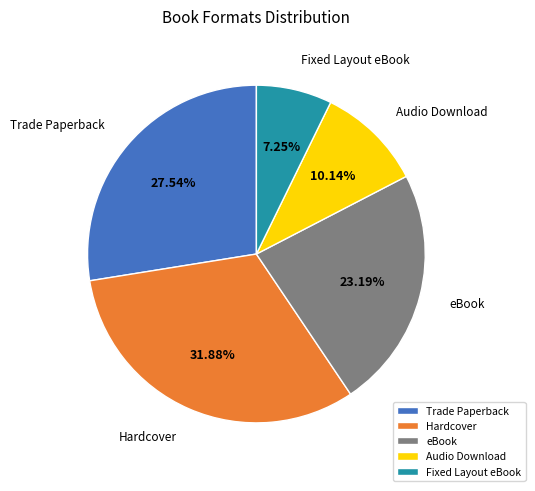

Which category has the smallest portion of the pie?

Fixed Layout eBook